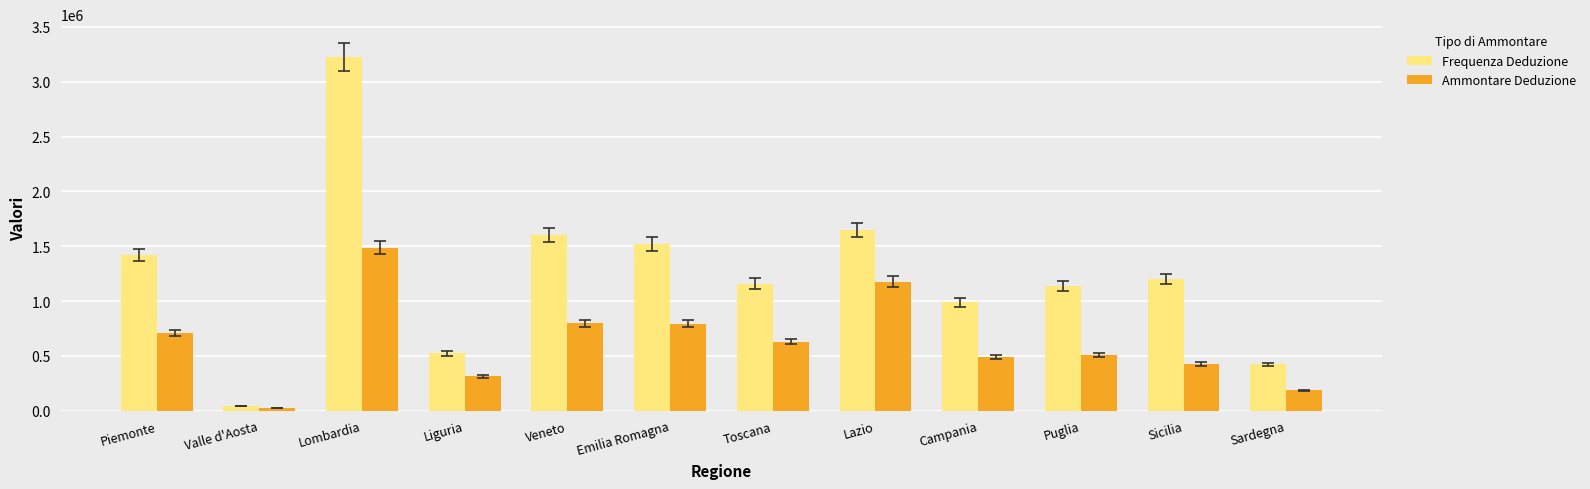

How many series are shown in this chart?

2